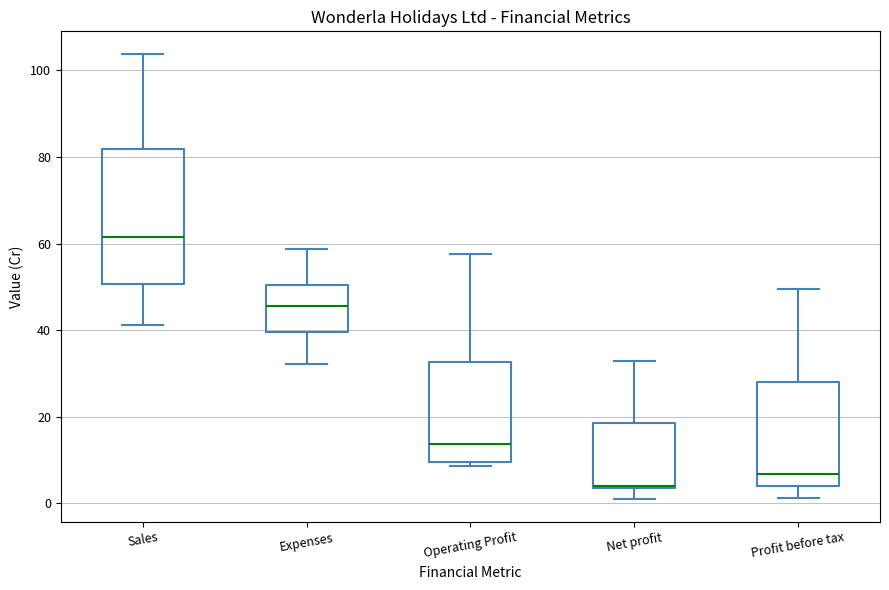

Reading left to right, read every box against the y-axis: the position of its median line, the range the box covers, and the ends of its whiskers. The values are not printed on the chart, so give them approximately, as read against the axis.

Sales: median 62, box 50 to 82, whiskers 42 to 104
Expenses: median 46, box 40 to 50, whiskers 32 to 58
Operating Profit: median 14, box 10 to 32, whiskers 8 to 58
Net profit: median 4, box 4 to 18, whiskers 0 to 32
Profit before tax: median 6, box 4 to 28, whiskers 2 to 50